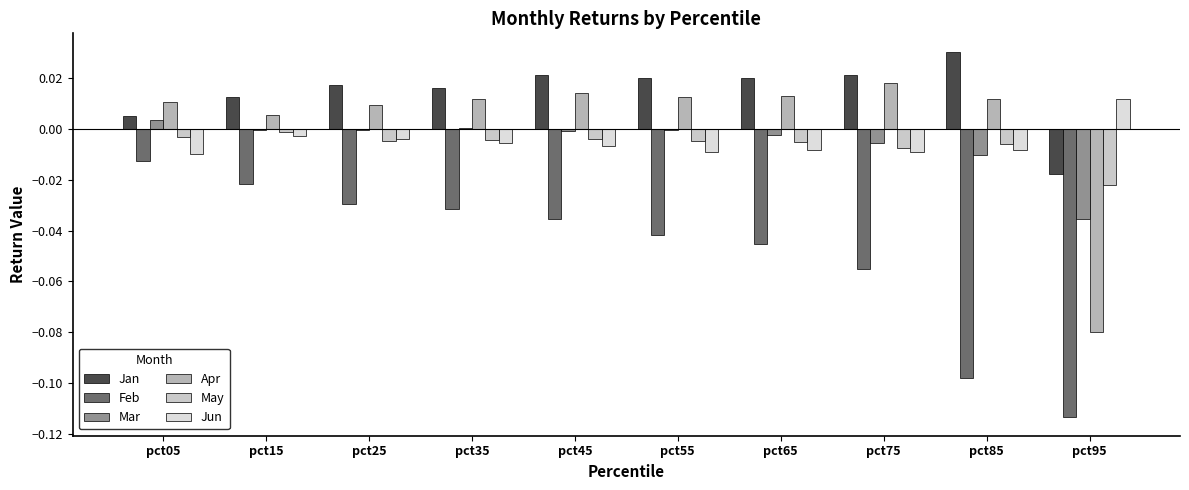

How many distinct data groups are displayed?

6